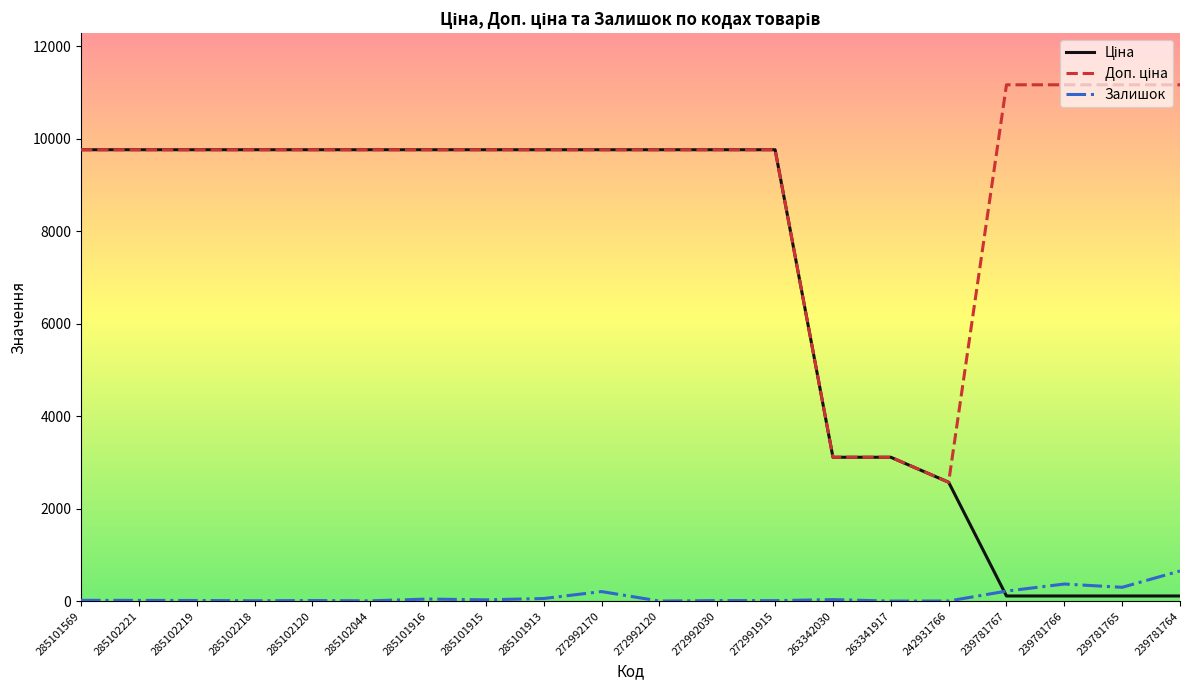

Does the chart have visible grid lines?

No